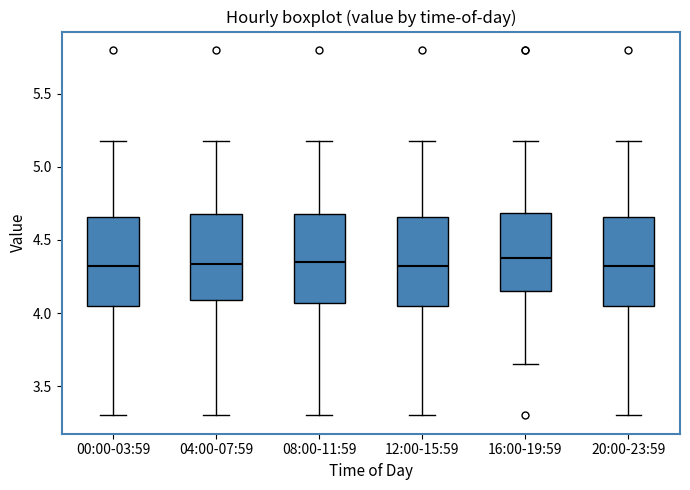

Where is the upper edge of the box for 16:00-19:59 on the y-axis? The values are not printed on the chart, so give them approximately, as read against the axis.

4.70